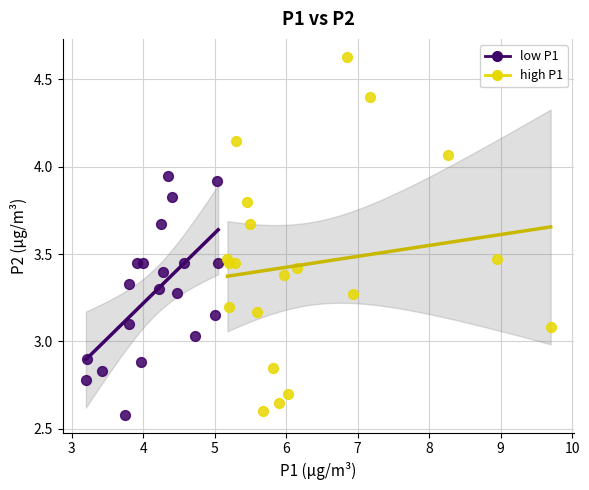

Which series reaches the minimum Y coordinate?

low P1